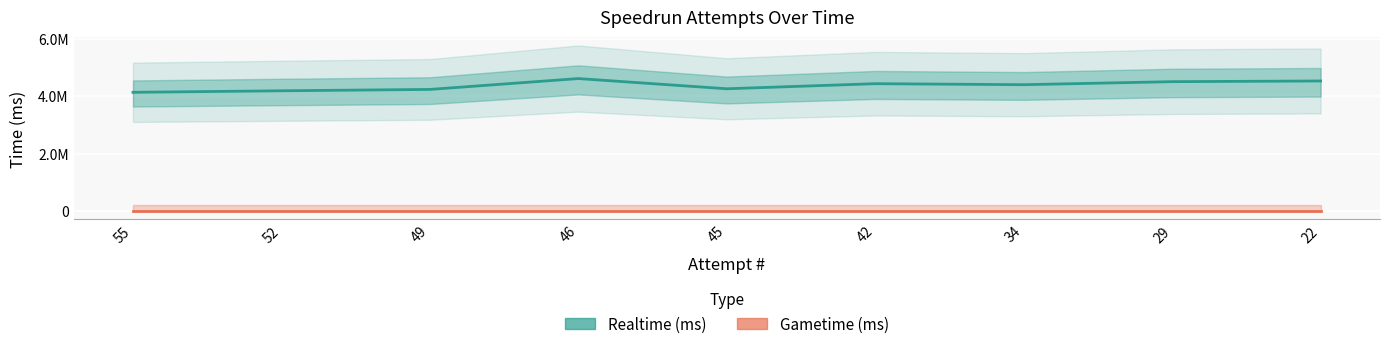

Reading left to right, what are all the values shown in this chart?

Realtime (ms): 4135062	4188193	4235594	4613827	4258357	4435488	4400341	4506056	4529599
Gametime (ms): 0	0	0	0	0	0	0	0	0